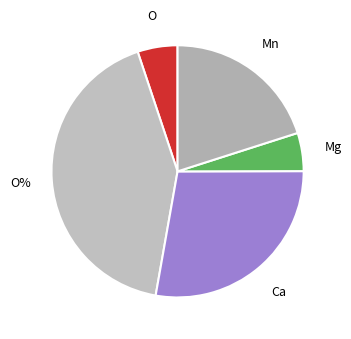

How many slices are in this pie chart?

5